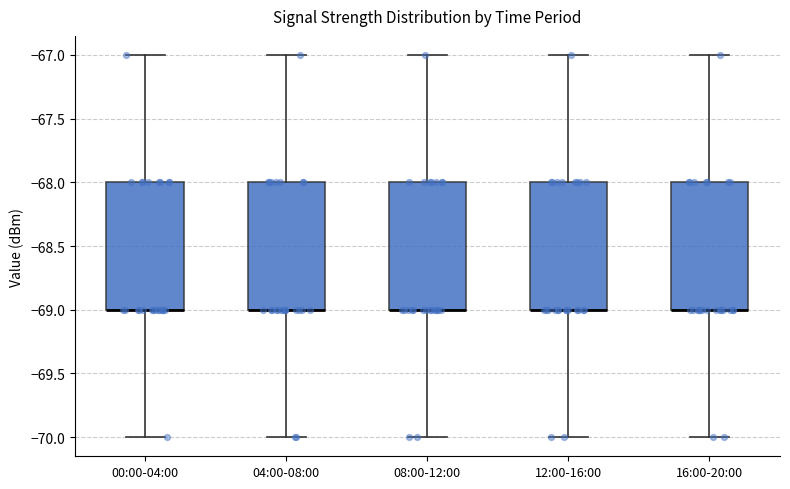

Reading left to right, transcribe this box plot: for each box, give where its median line is, the range the box spans, and where its two whiskers end, as read against the y-axis. The values are not printed on the chart, so give them approximately, as read against the axis.

00:00-04:00: median -69 (drawn on the box's lower edge), box -69 to -68, whiskers -70 to -67
04:00-08:00: median -69 (drawn on the box's lower edge), box -69 to -68, whiskers -70 to -67
08:00-12:00: median -69 (drawn on the box's lower edge), box -69 to -68, whiskers -70 to -67
12:00-16:00: median -69 (drawn on the box's lower edge), box -69 to -68, whiskers -70 to -67
16:00-20:00: median -69 (drawn on the box's lower edge), box -69 to -68, whiskers -70 to -67